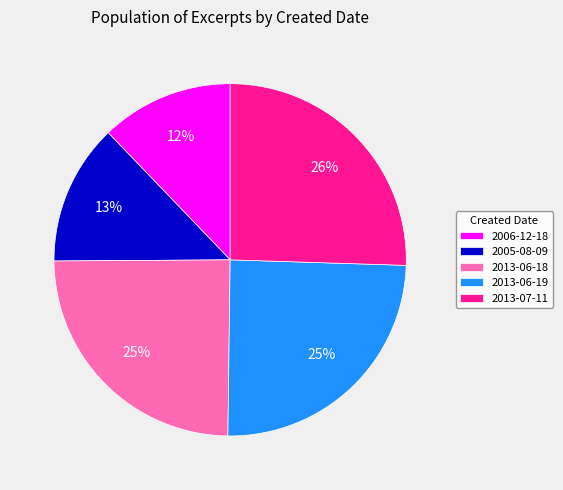

How many segments does this pie chart have?

5